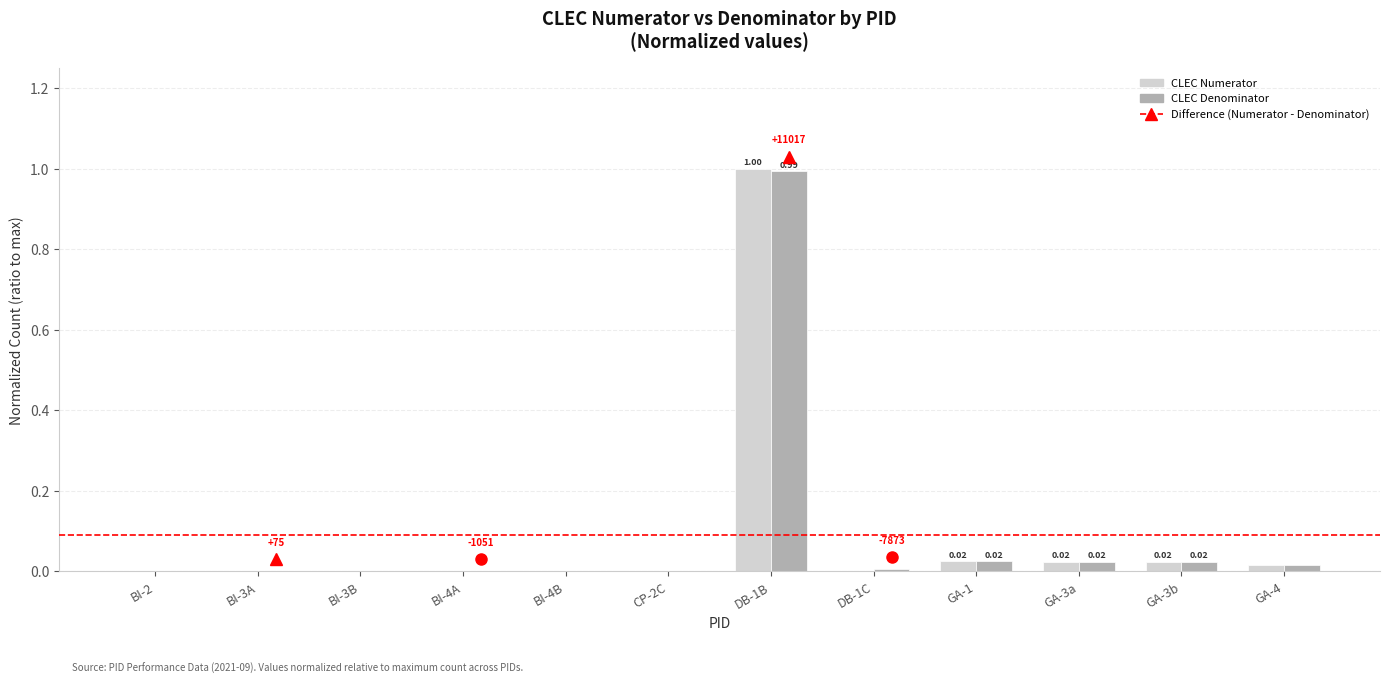

What is the sum of all CLEC Numerator values?

1.1